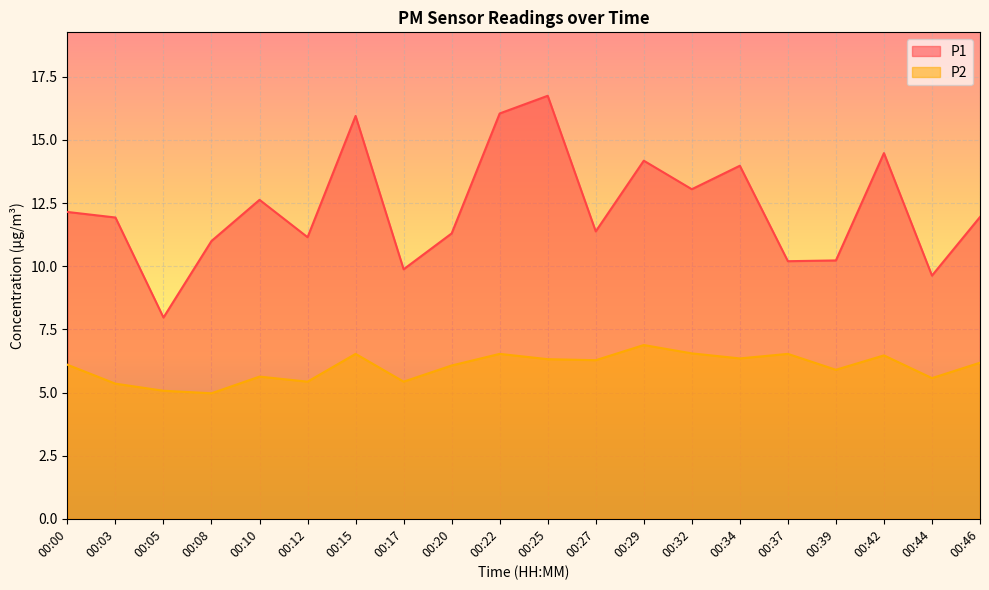

At which label does P2 reach its minimum?

00:08